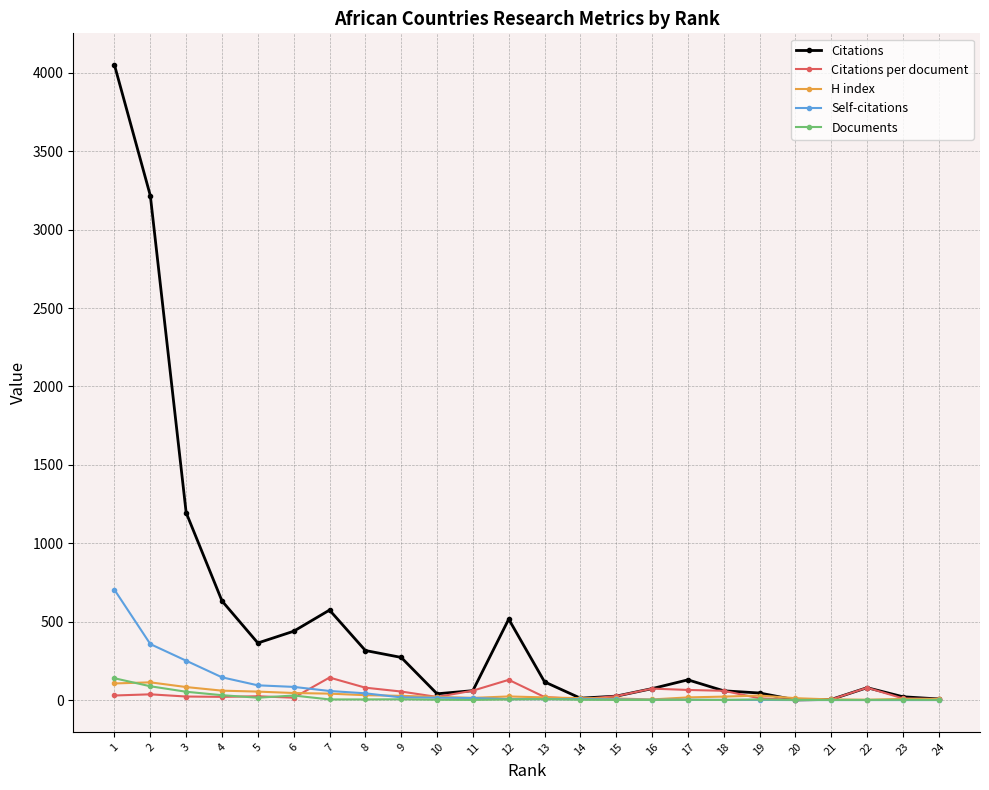

What is the highest value of the Documents series?

139.0